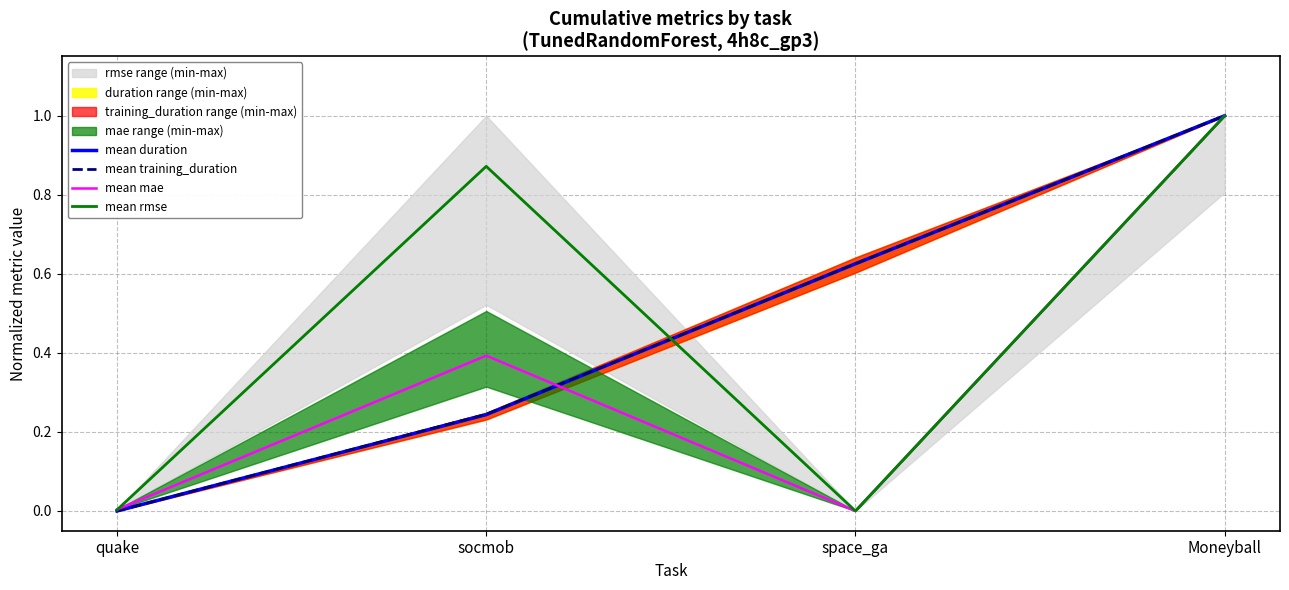

Is it true that mean duration equals 0.0 at quake?

True